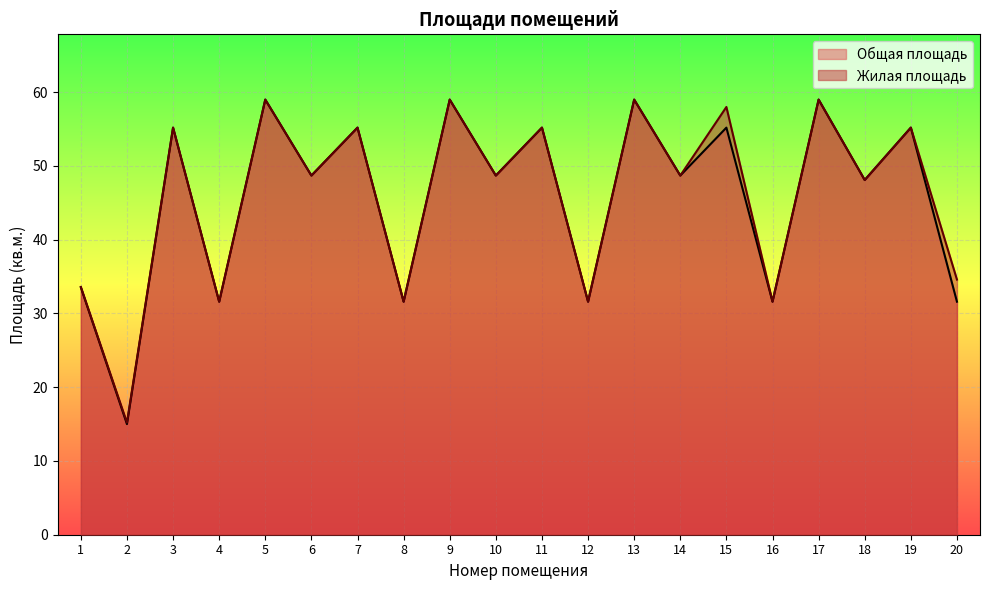

True or false: Общая площадь and Жилая площадь cross at least once.

False